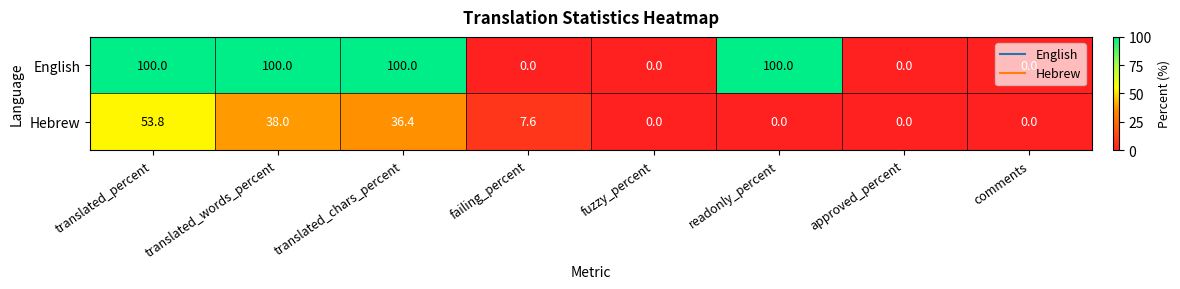

Which series has the largest range (max minus min)?

English